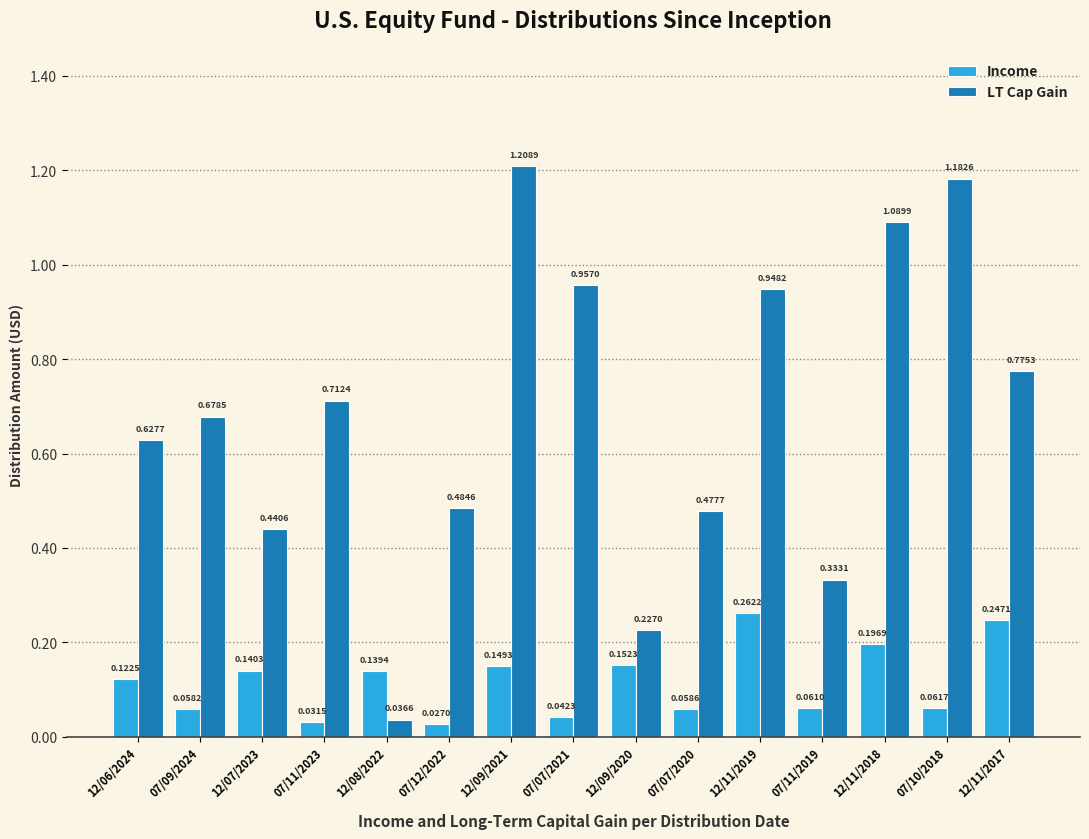

Which series has the widest spread of values?

LT Cap Gain